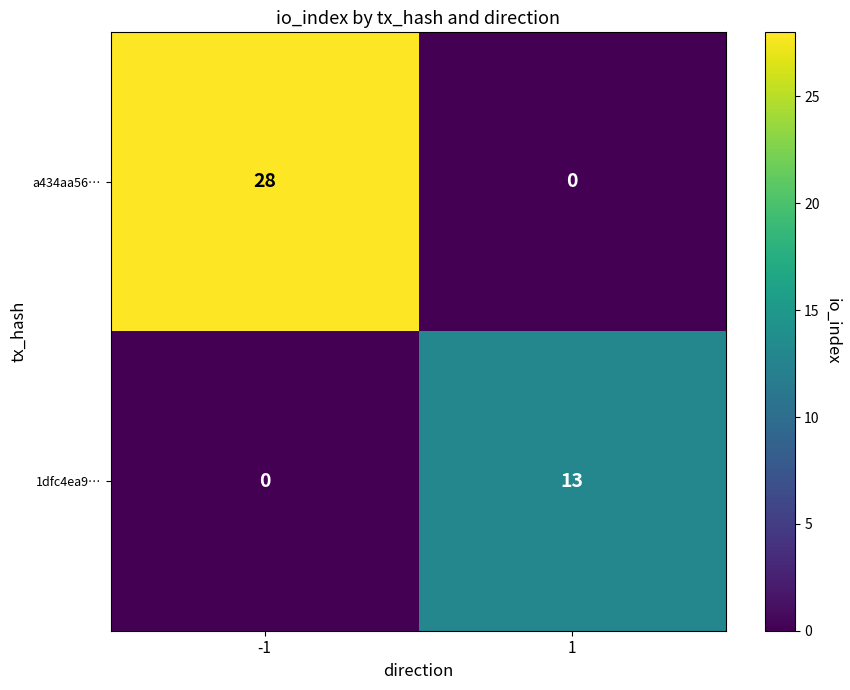

The value of 1dfc4ea9… at 1 is 13. True or false?

True